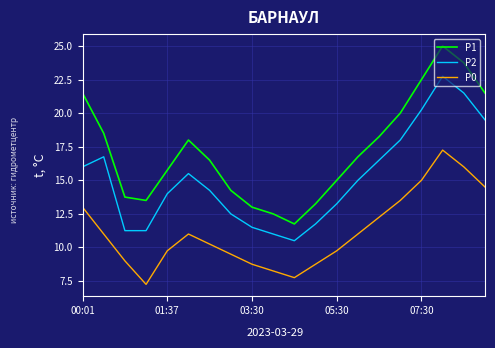

Rank the series by their average value, from highest to lowest.

P1, P2, P0